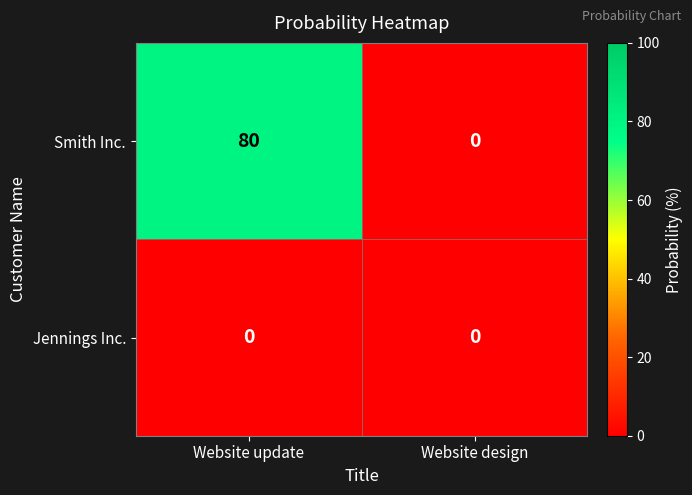

Reading left to right, transcribe all the data shown in this chart.

Smith Inc.: Website update=80	Website design=0
Jennings Inc.: Website update=0	Website design=0